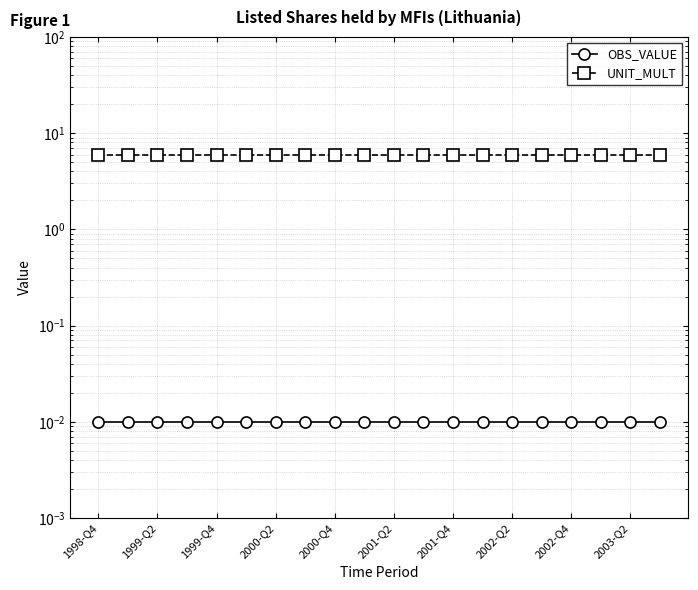

What is the difference between the highest and lowest values at 17?

6.0